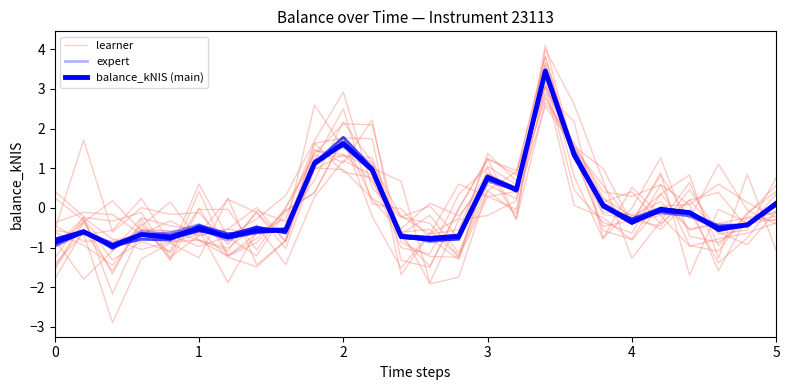

Which series has the widest spread of values?

learner